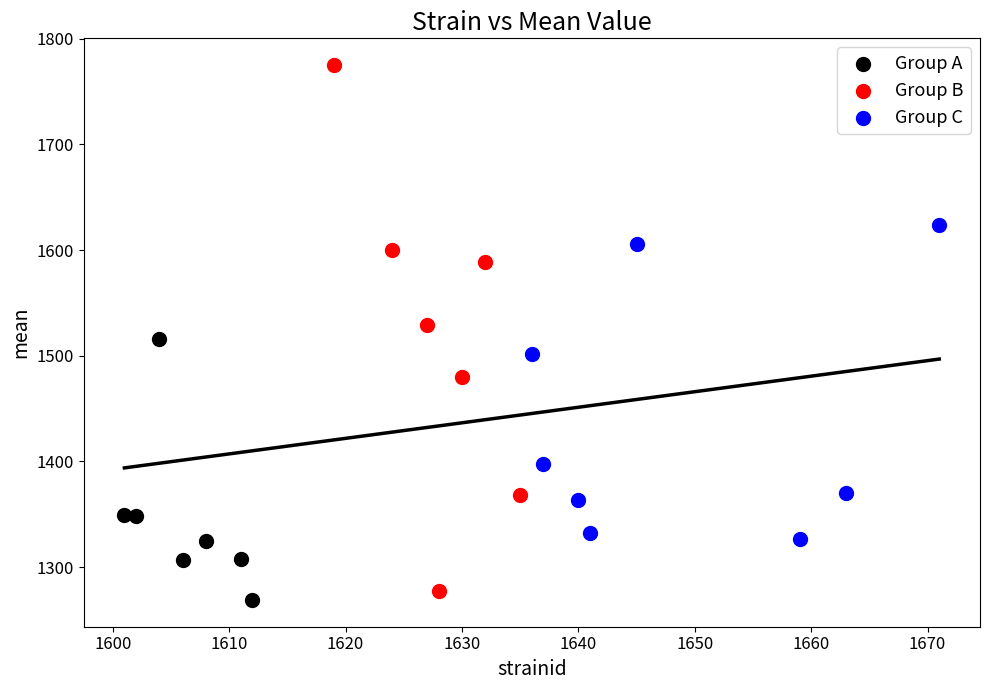

Which series reaches the maximum Y coordinate?

Group B